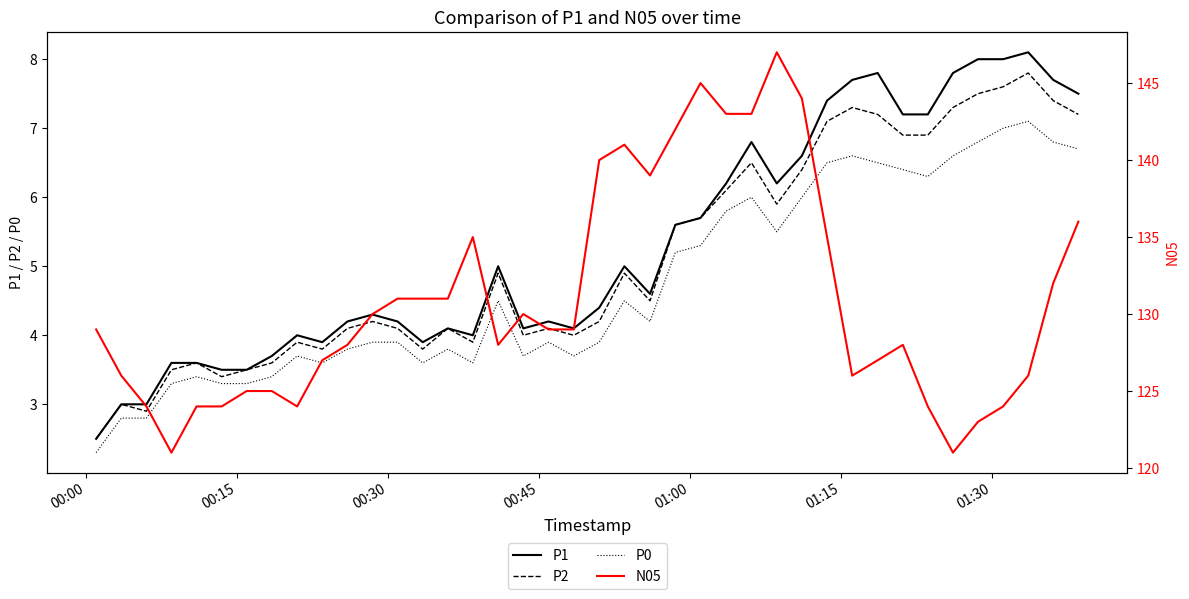

True or false: P1 and P0 cross at least once.

False